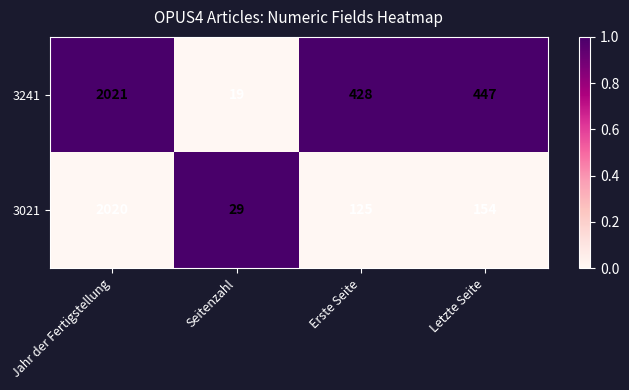

List the series in order of their peak value, highest first.

3241, 3021